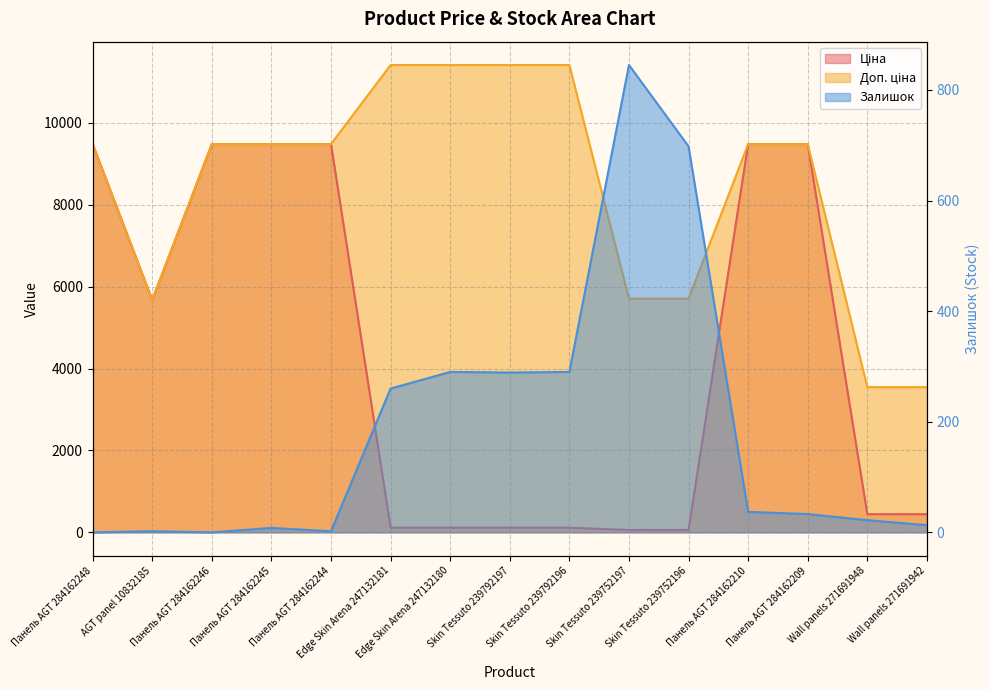

At which category is the sum across all series the highest?

Панель AGT 284162210